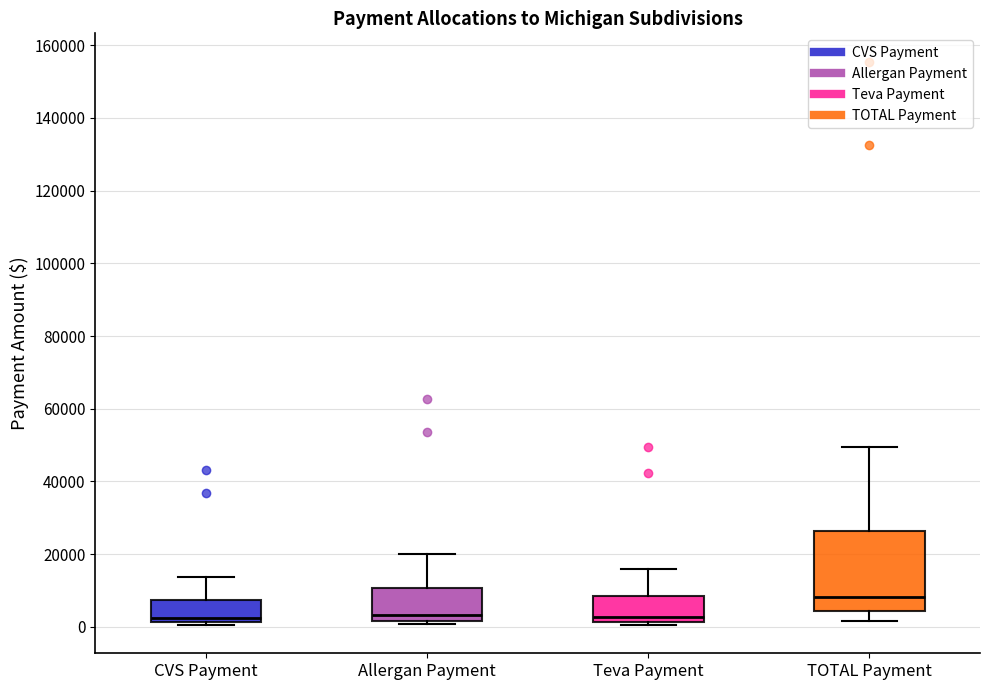

Where does the upper whisker of the box for CVS Payment end on the y-axis? The values are not printed on the chart, so give them approximately, as read against the axis.

14000